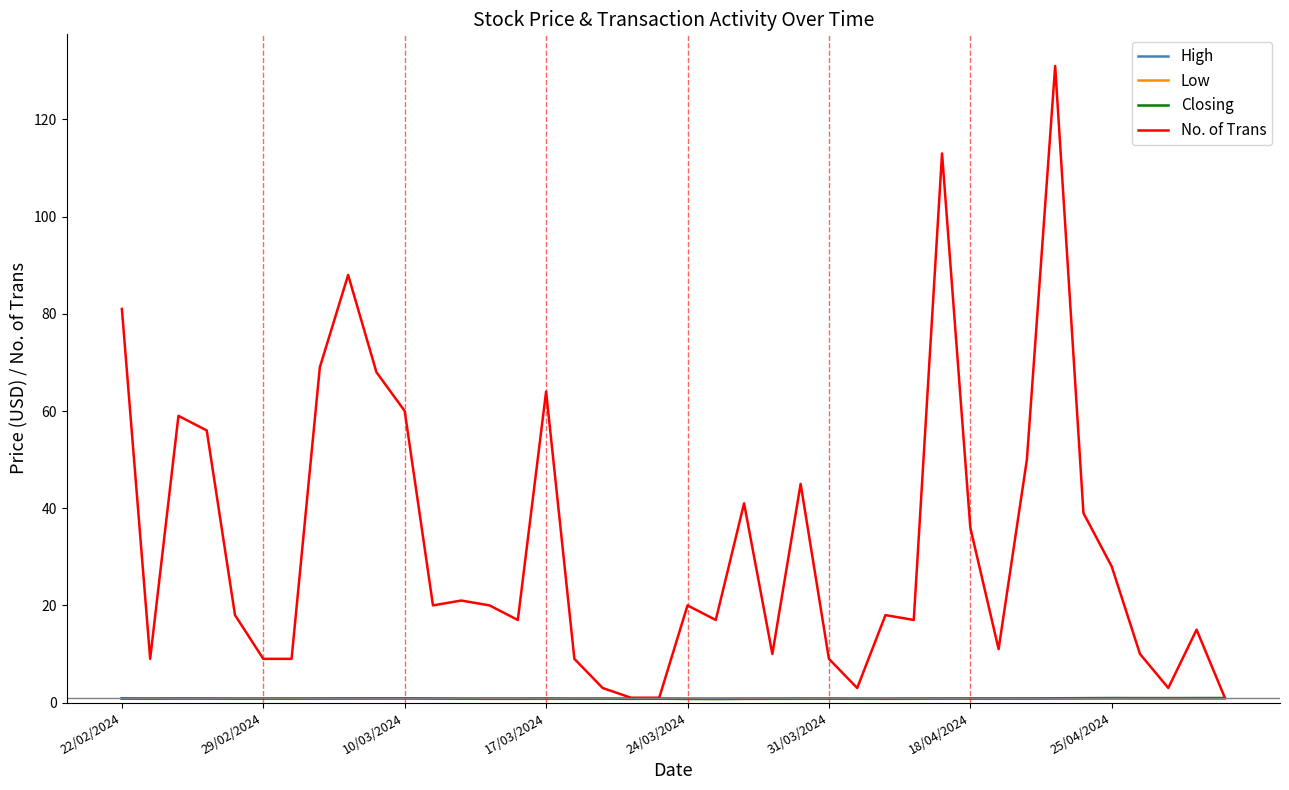

Which series has the largest total across all categories?

No. of Trans